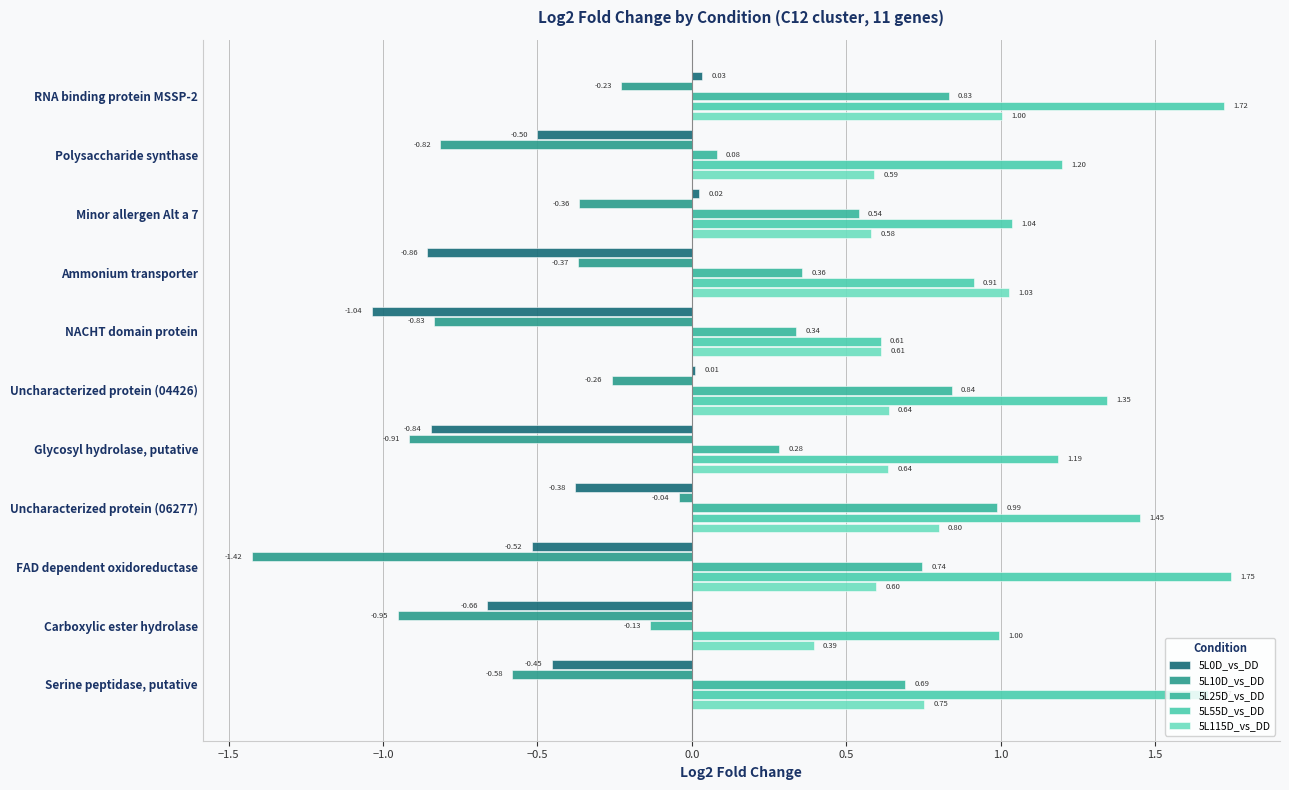

What is the difference between the maximum and second lowest values in the 5L0D_vs_DD series?

0.9